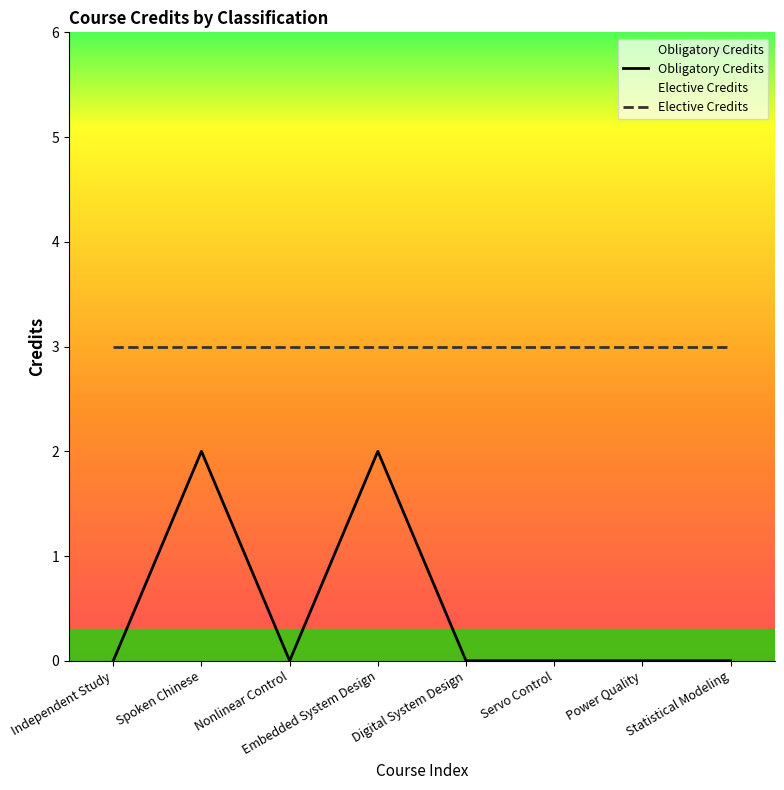

Rank the categories by value from lowest to highest.

Independent Study, Nonlinear Control, Digital System Design, Servo Control, Power Quality, Statistical Modeling, Spoken Chinese, Embedded System Design